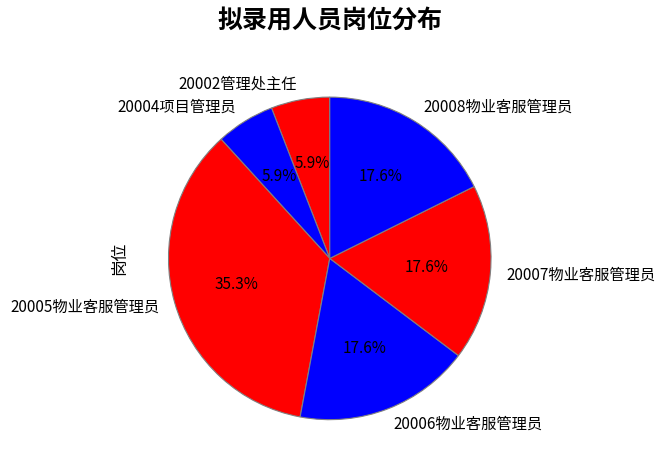

How many slices are in this pie chart?

6